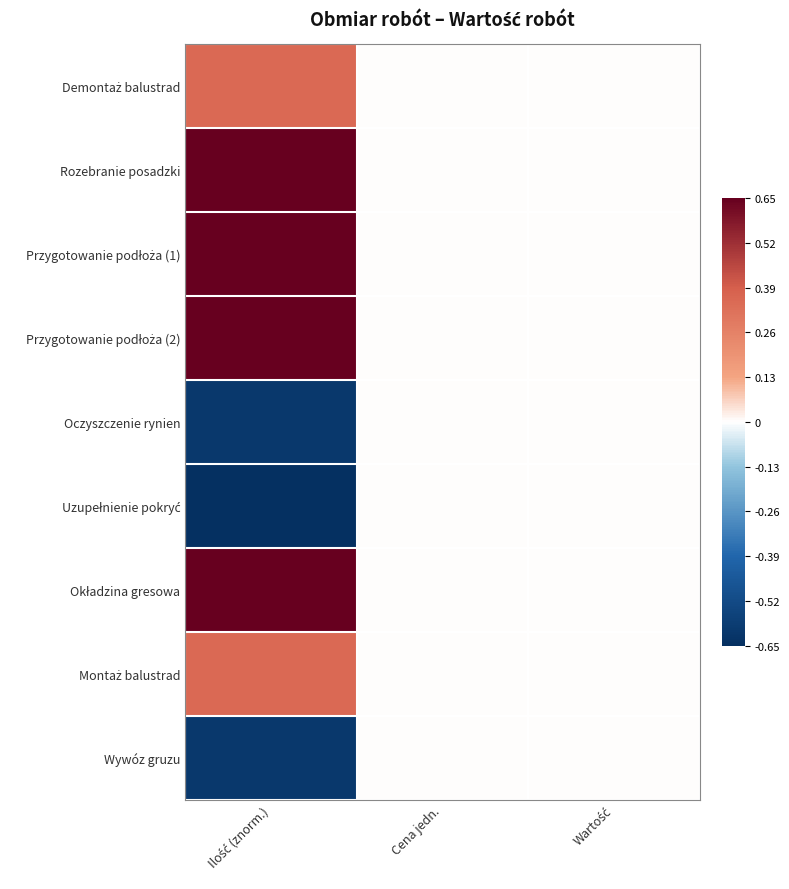

Rank the series at Ilość (znorm.) from lowest to highest value.

Uzupełnienie pokryć, Oczyszczenie rynien, Wywóz gruzu, Demontaż balustrad, Montaż balustrad, Rozebranie posadzki, Przygotowanie podłoża (1), Przygotowanie podłoża (2), Okładzina gresowa